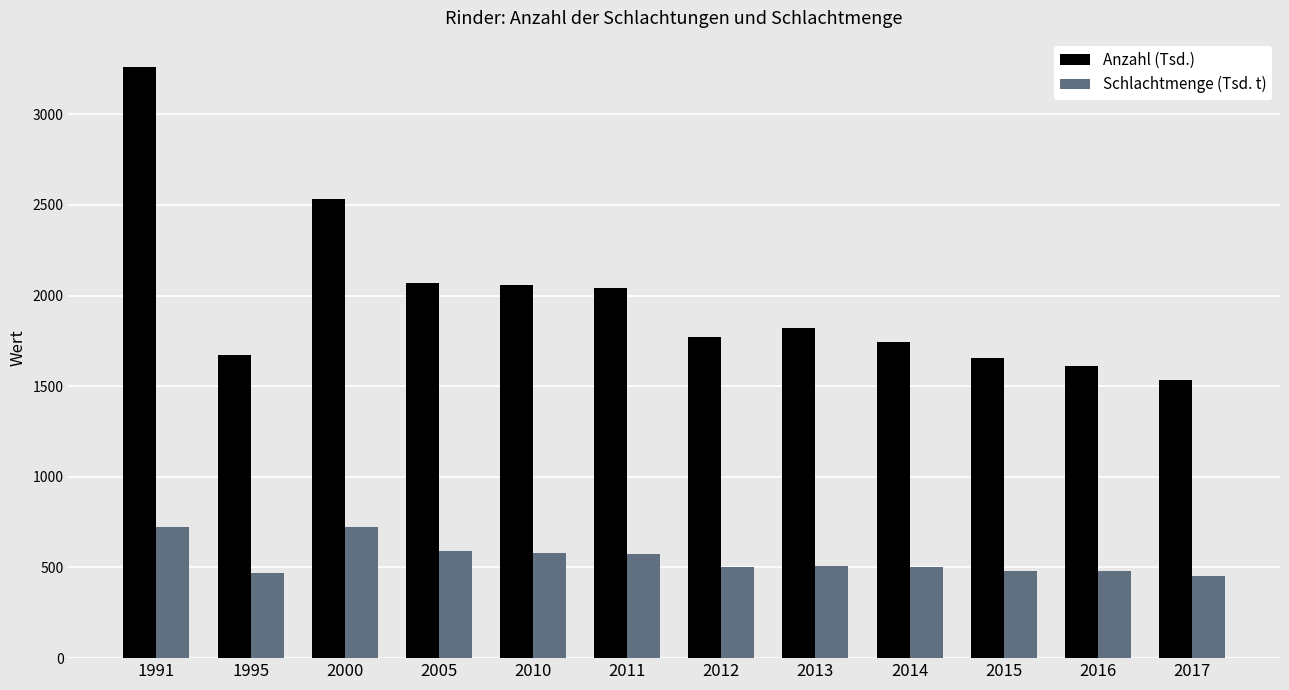

Is the value of Anzahl (Tsd.) at 1991 greater than the value of Schlachtmenge (Tsd. t) at 2014?

Yes